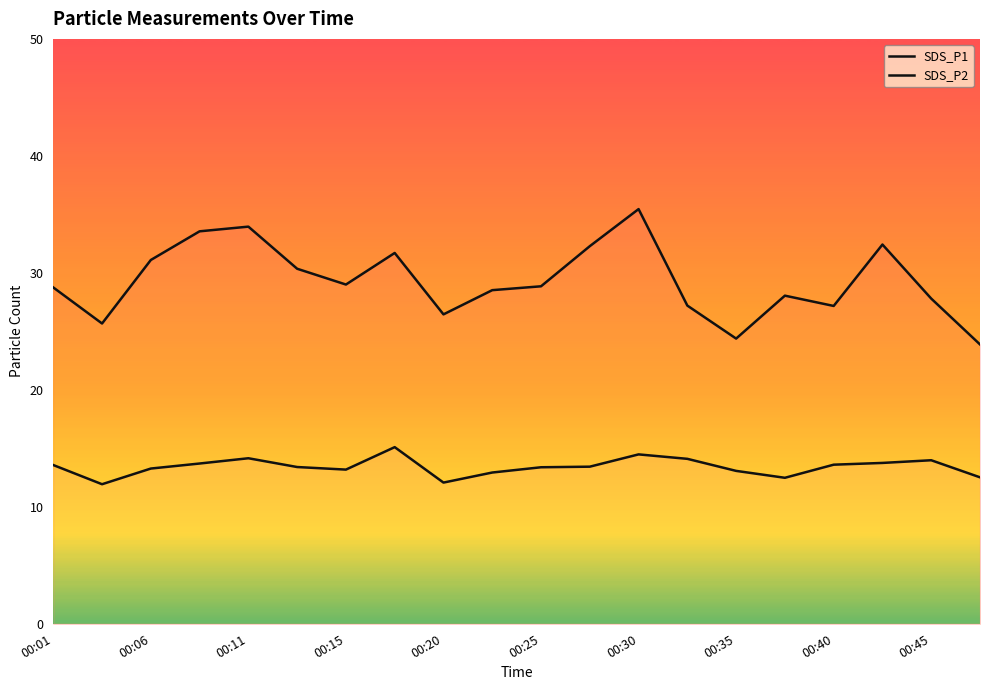

How many distinct data groups are displayed?

2